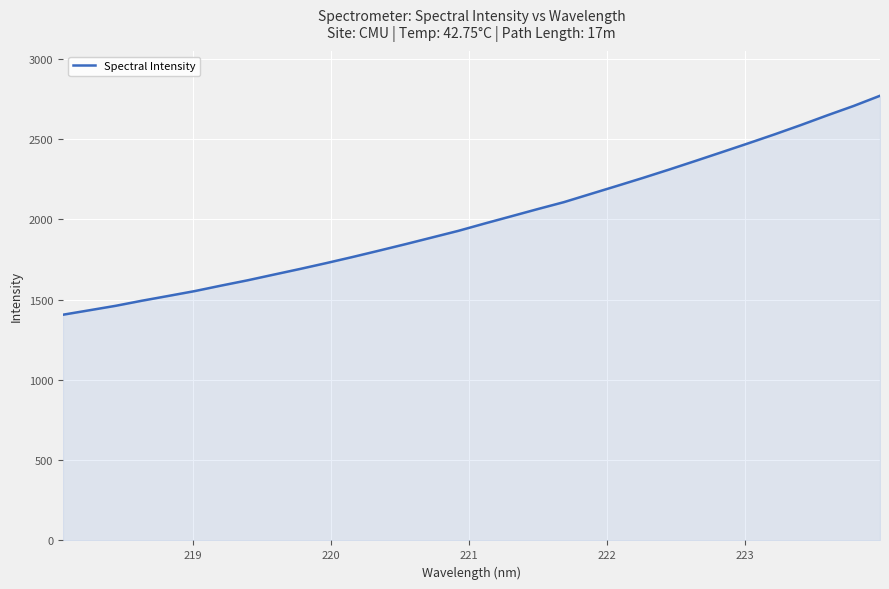

What is the maximum value shown in the chart?

2770.4